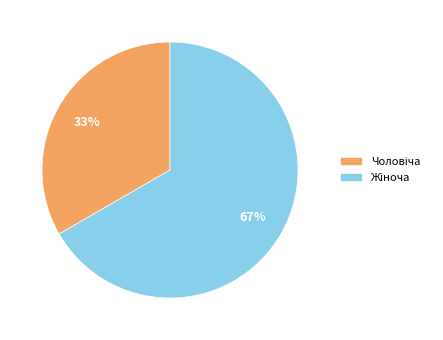

To the nearest percent, what is the average slice percentage?

50%